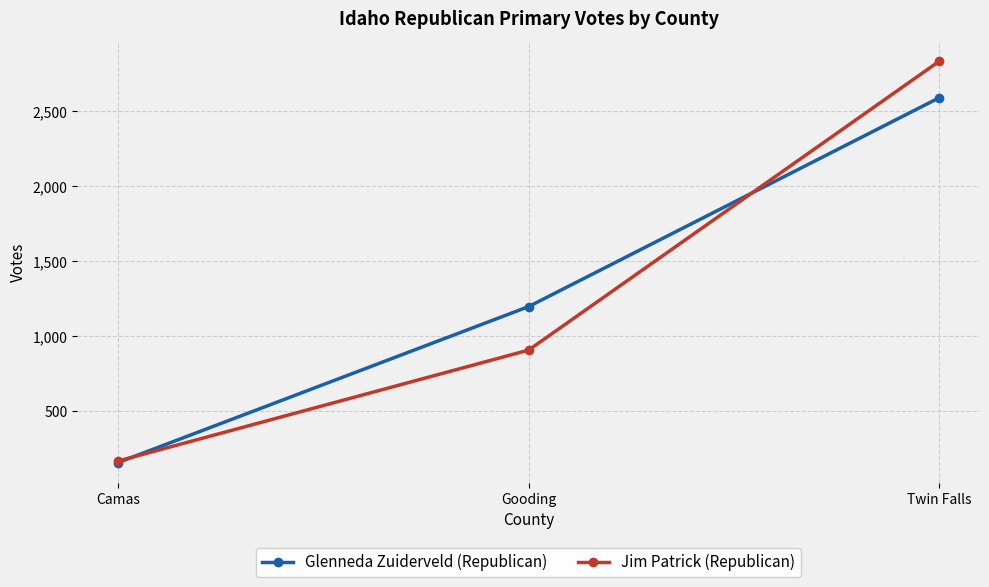

Rank the categories by Jim Patrick (Republican) value from lowest to highest.

Camas, Gooding, Twin Falls